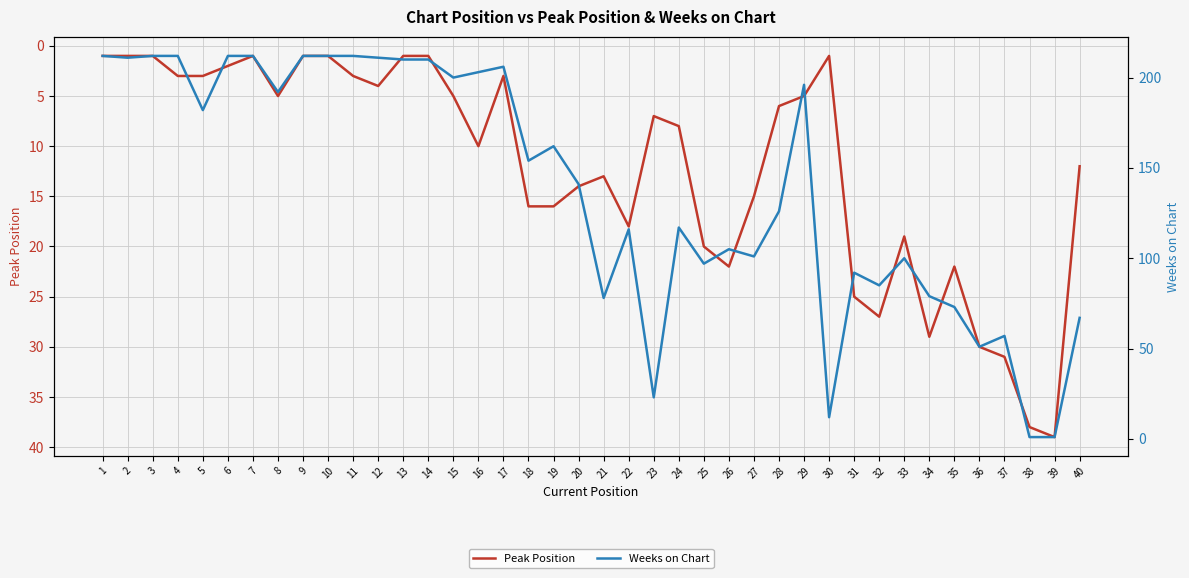

Between 18 and 23, which series saw the biggest shift?

Weeks on Chart